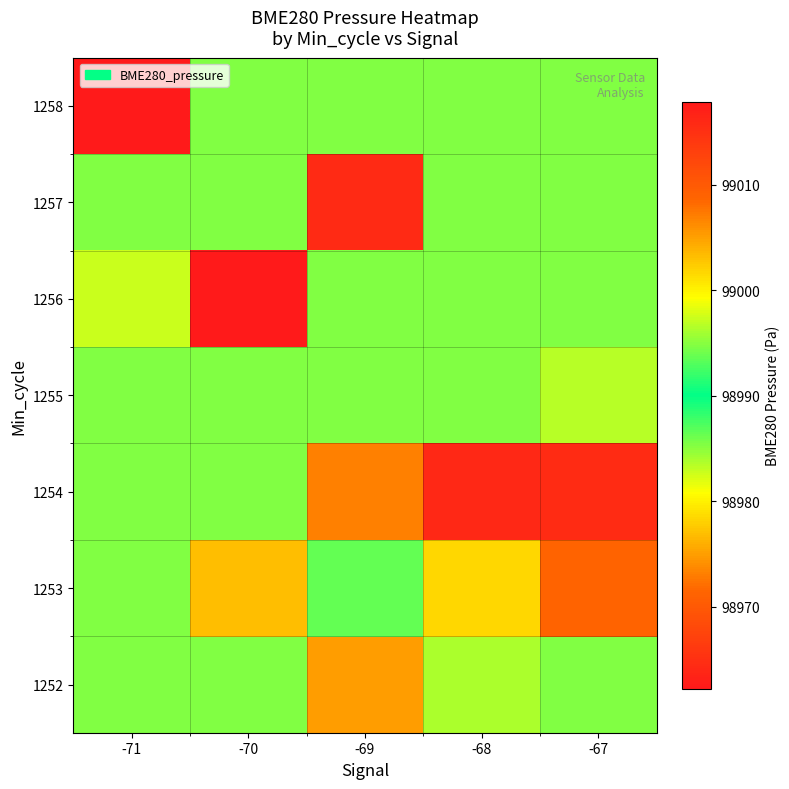

At how many categories does at least one series exceed 98989?

4